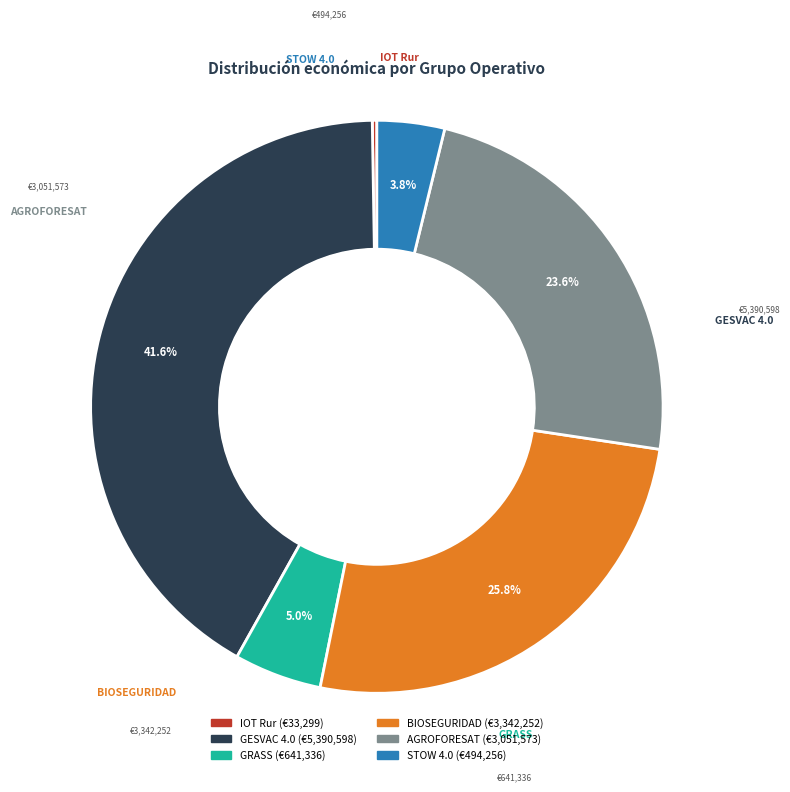

Which slice is the largest?

GESVAC 4.0